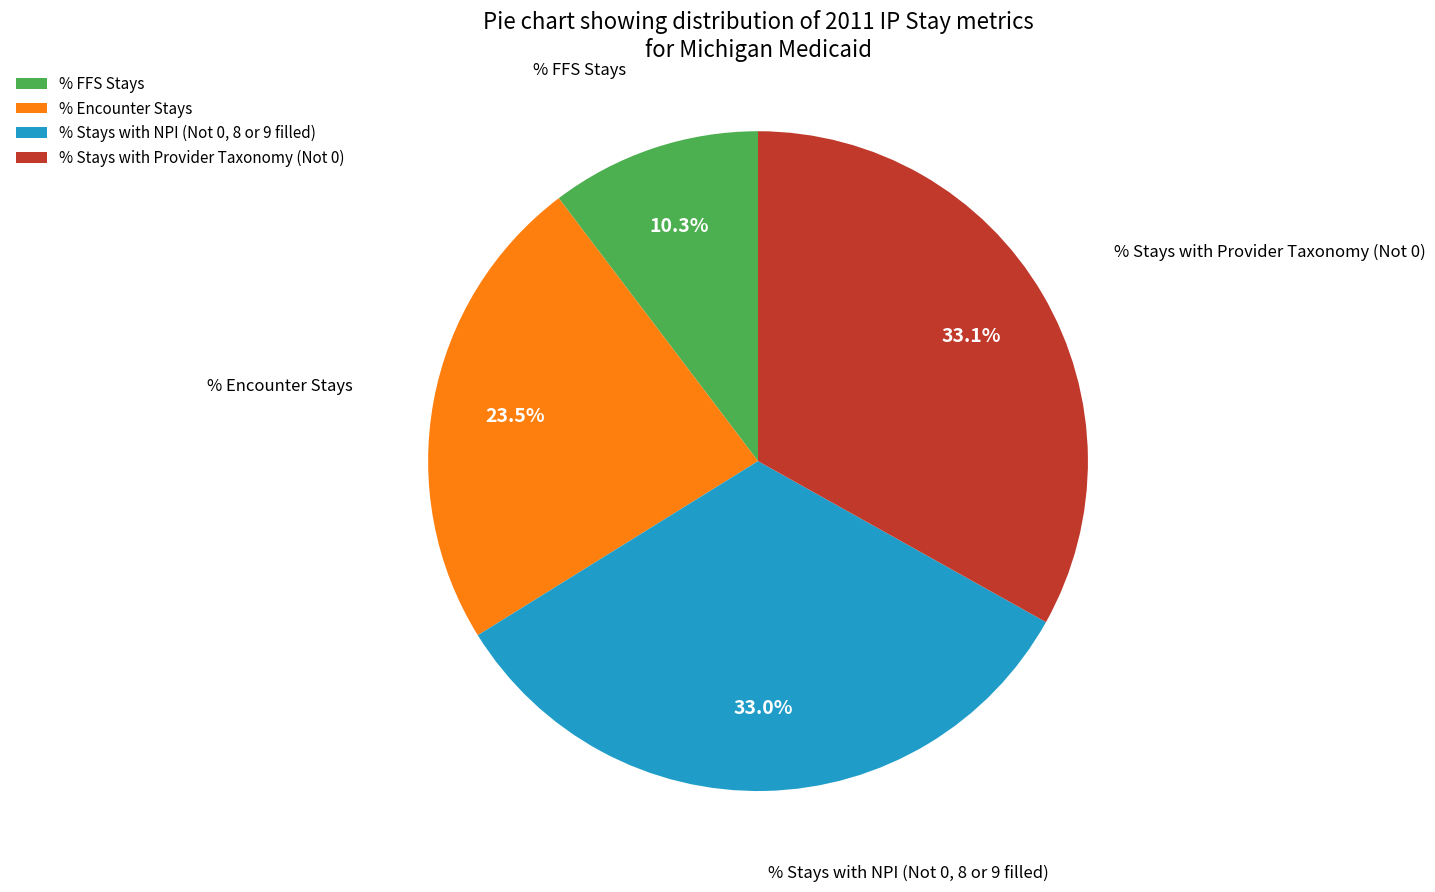

Is it true that % Encounter Stays is 18% of the pie?

False